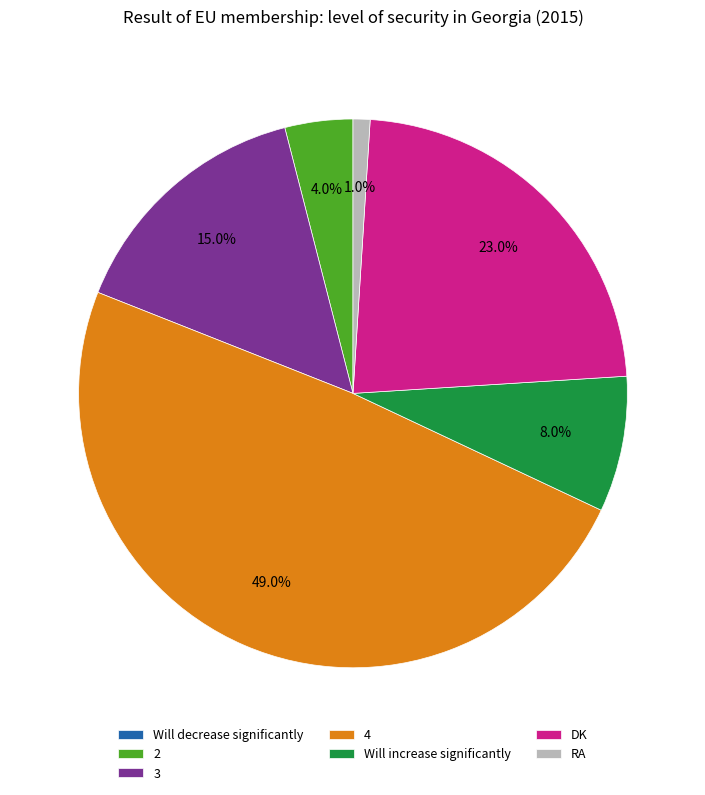

Between Will increase significantly and 2, which is larger?

Will increase significantly